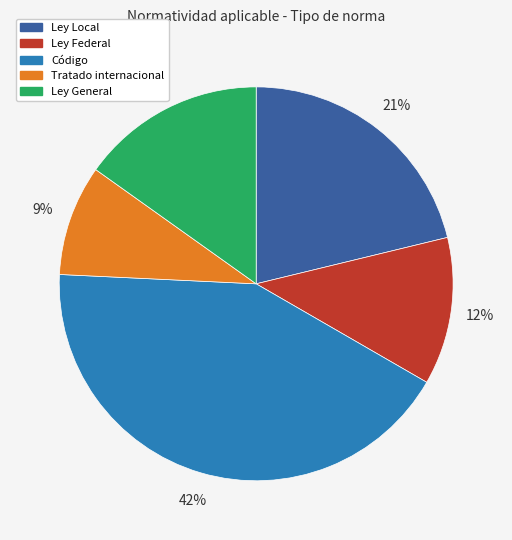

True or false: Ley Federal accounts for 12% of the total.

True